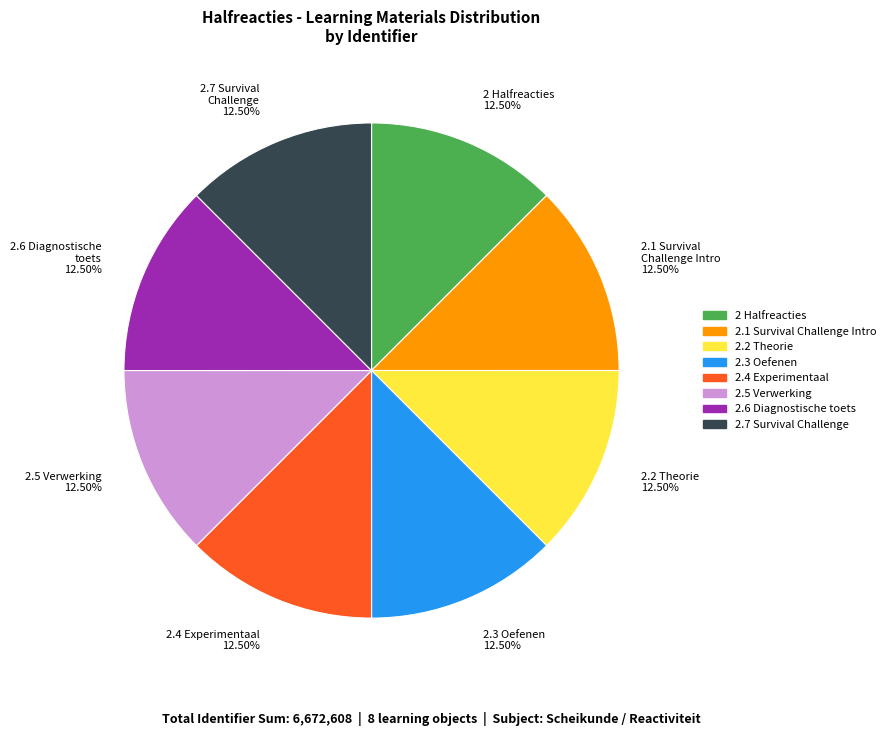

What is the total percentage of 2.1 Survival Challenge Intro and 2.5 Verwerking?

25.0%